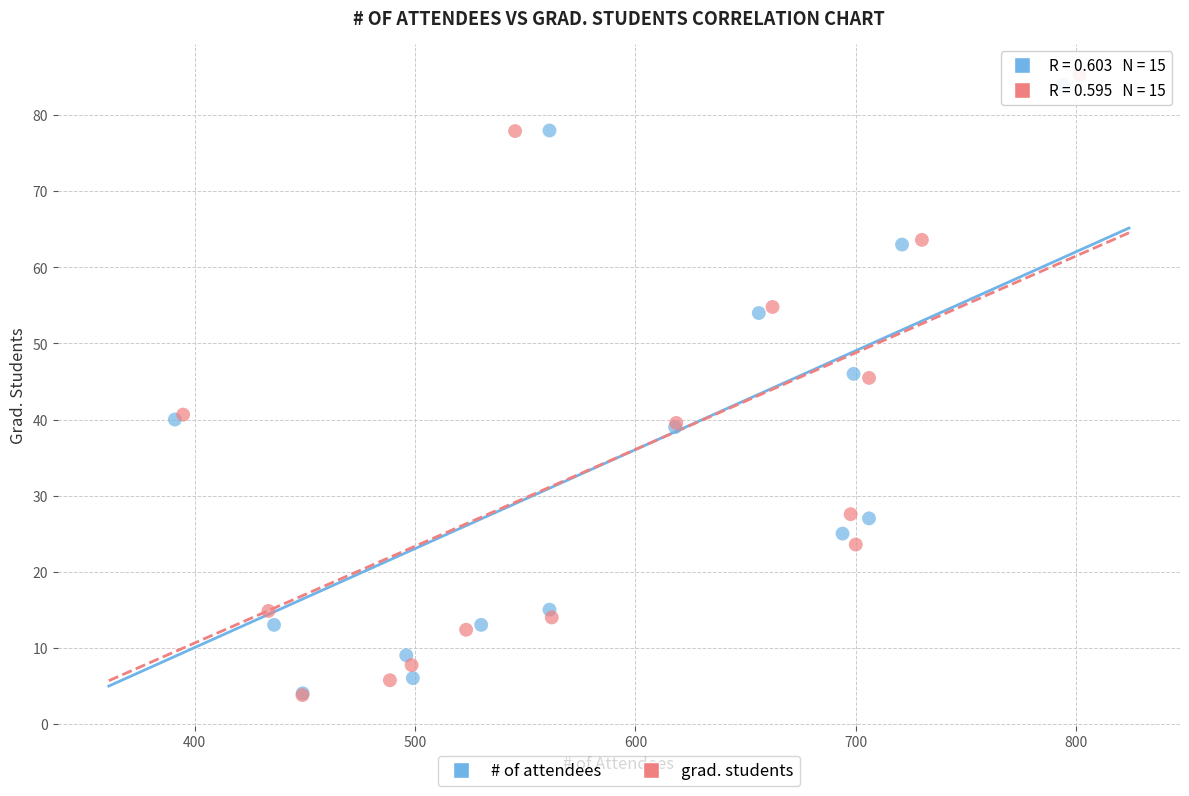

Which series has the widest spread of Y values?

grad. students